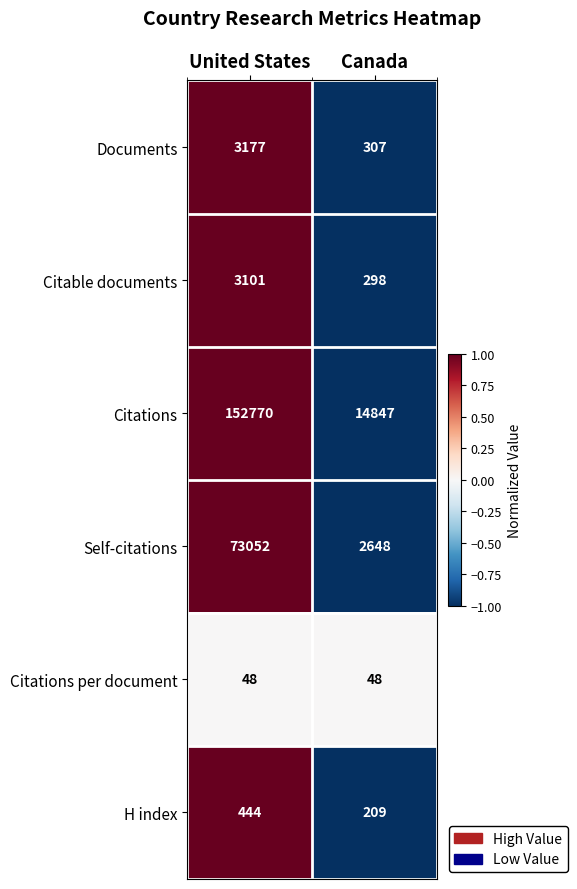

List the series in order of their peak value, highest first.

Citations, Self-citations, Documents, Citable documents, H index, Citations per document